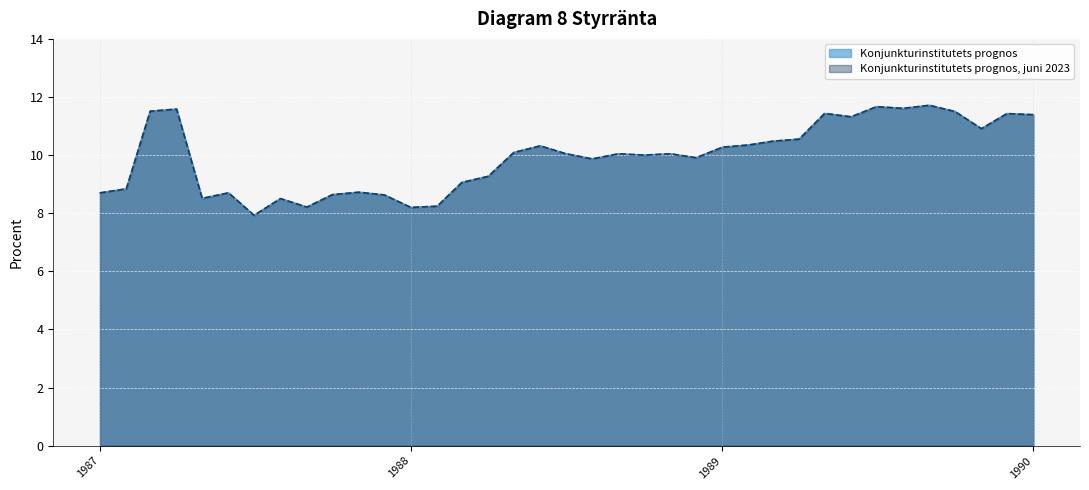

What is the average value of the Konjunkturinstitutets prognos, juni 2023 series?

10.0